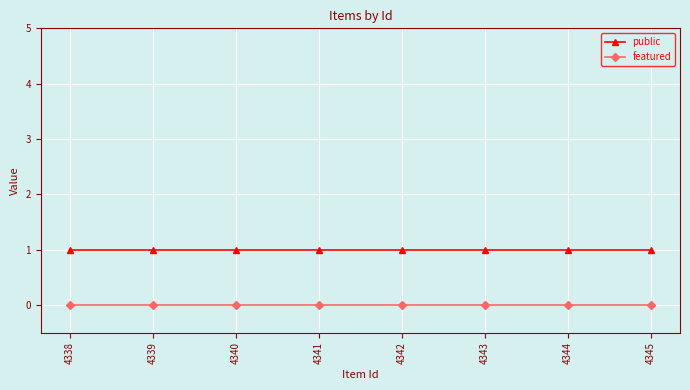

Is it true that public equals 2 at 4343?

False